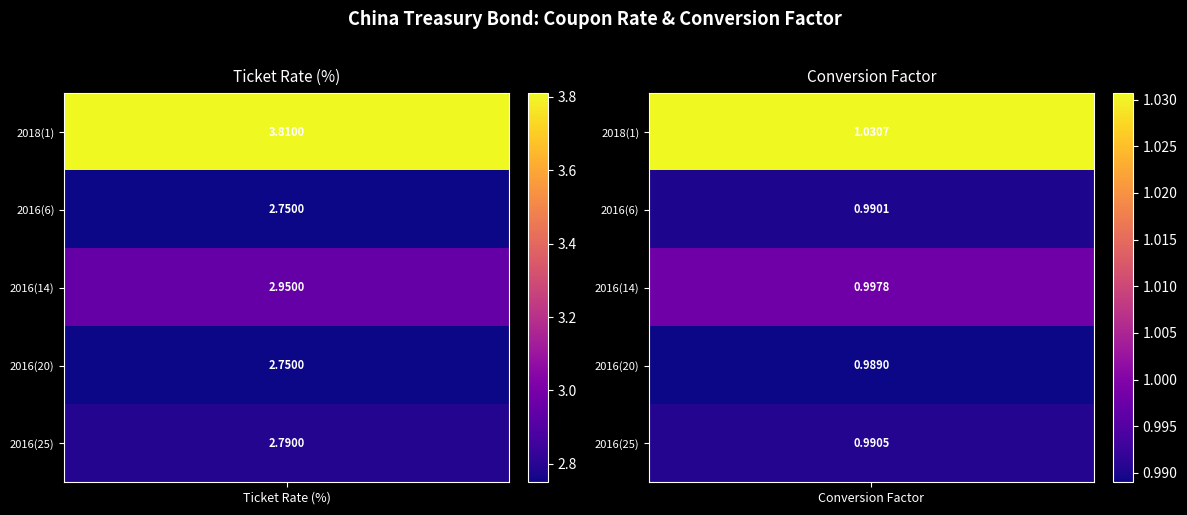

Is it true that 019583 equals 0.6 at 1?

False